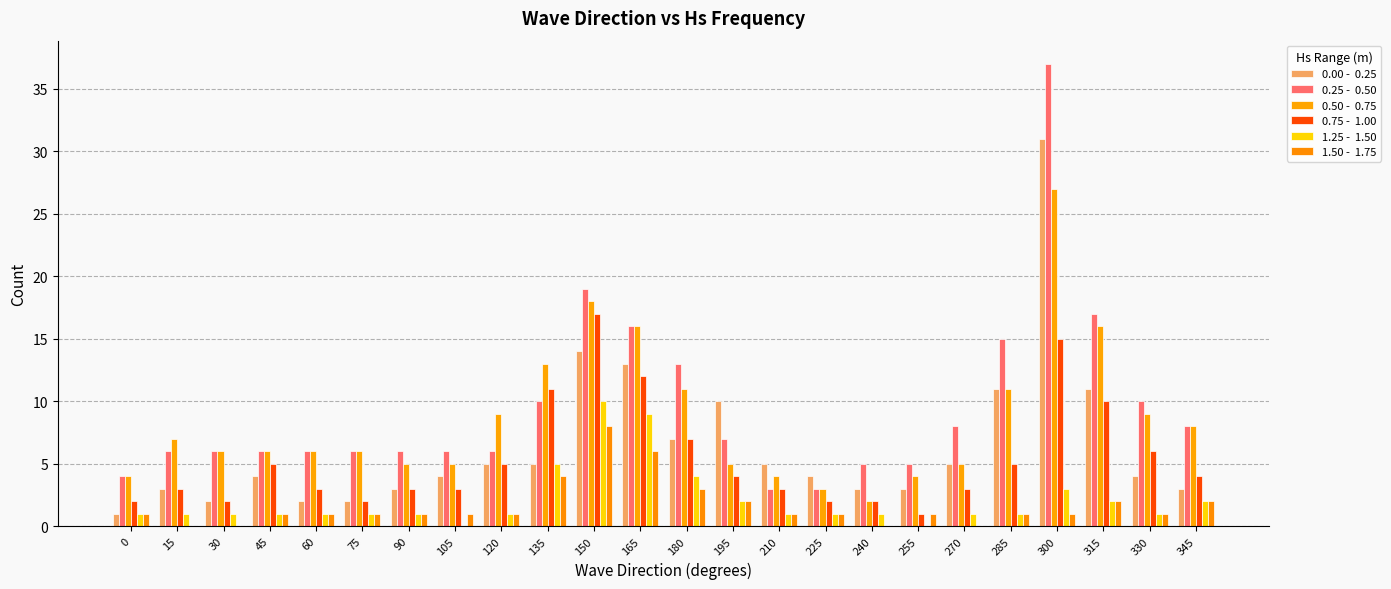

How many series are shown in this chart?

6